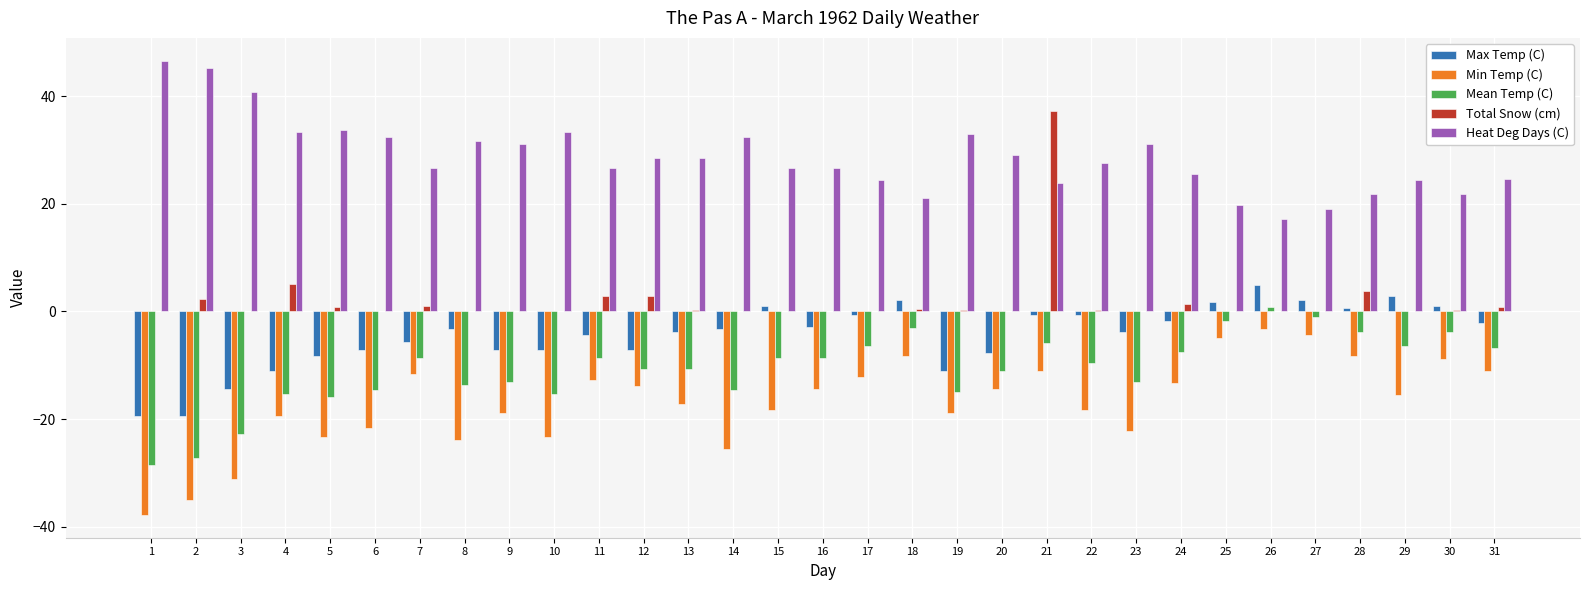

How many series are shown in this chart?

5